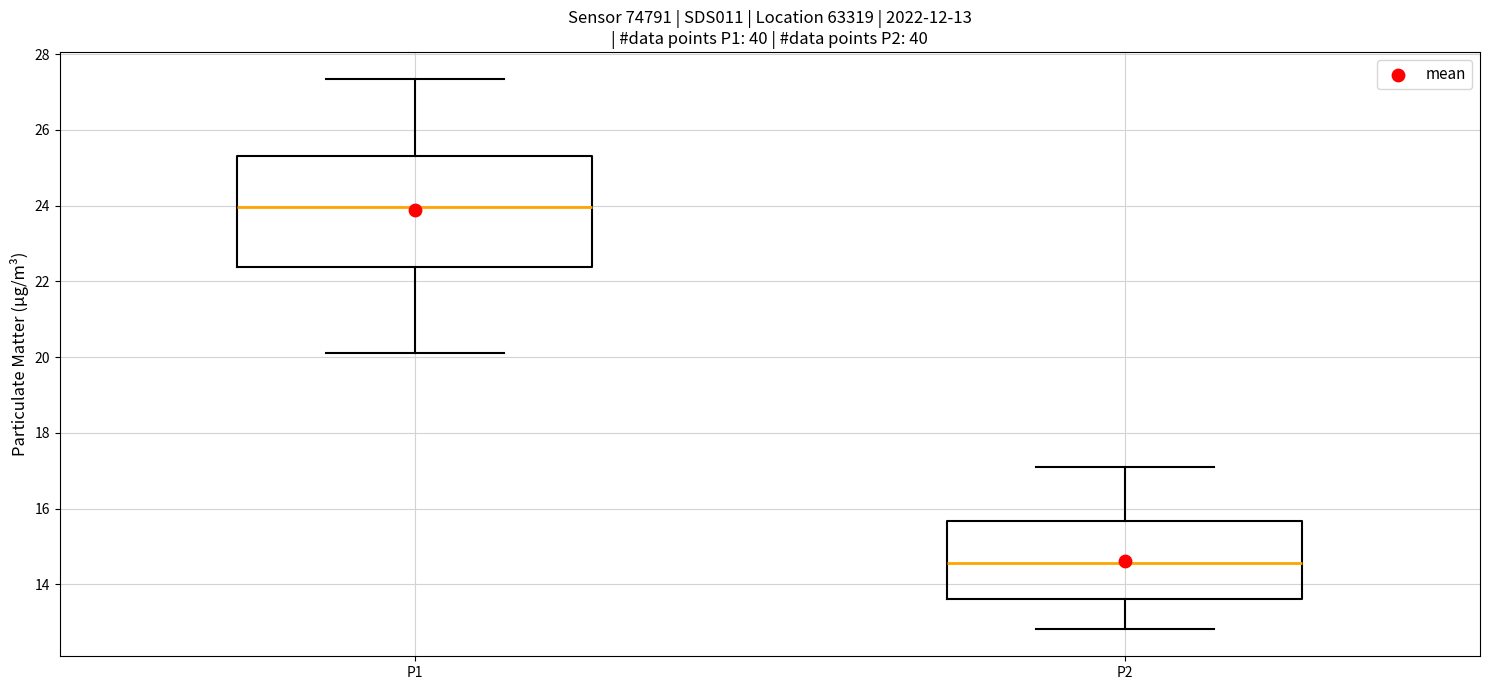

Which box is the tallest, from its lower edge to its upper edge?

P1